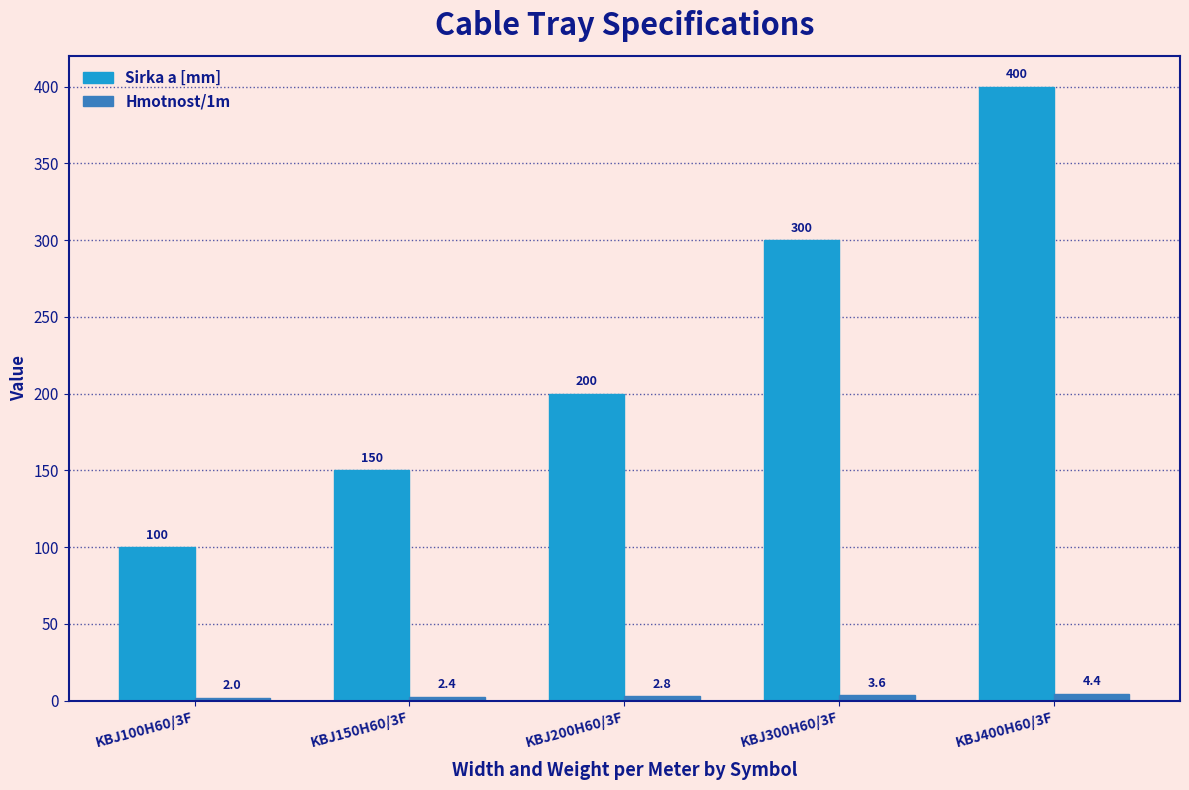

At KBJ150H60/3F, list the series in order from smallest to largest.

Hmotnost/1m, Sirka a [mm]